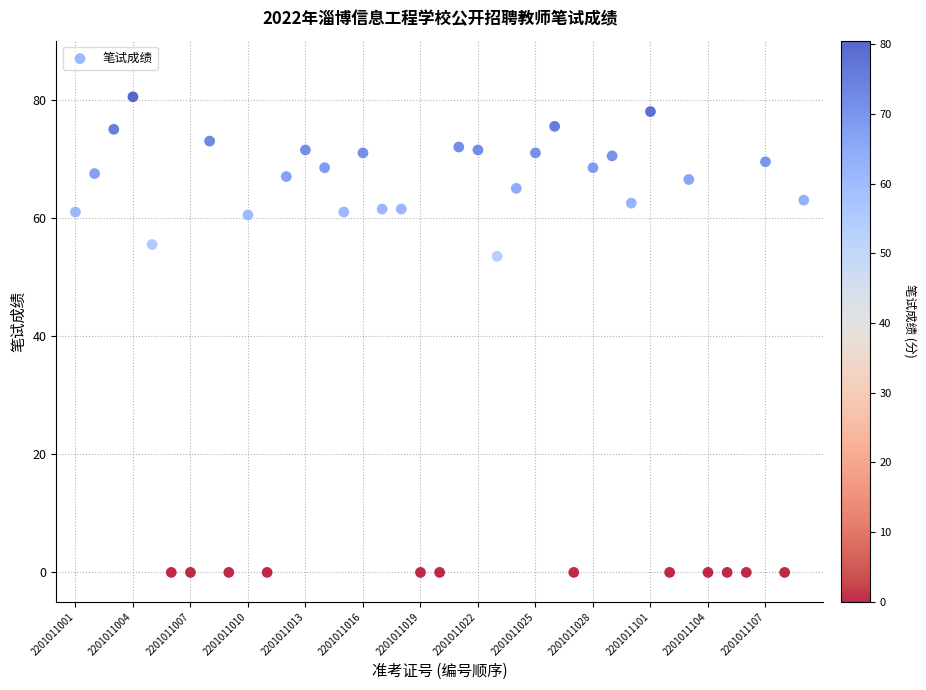

What is the range of Y values (max minus min)?

80.5